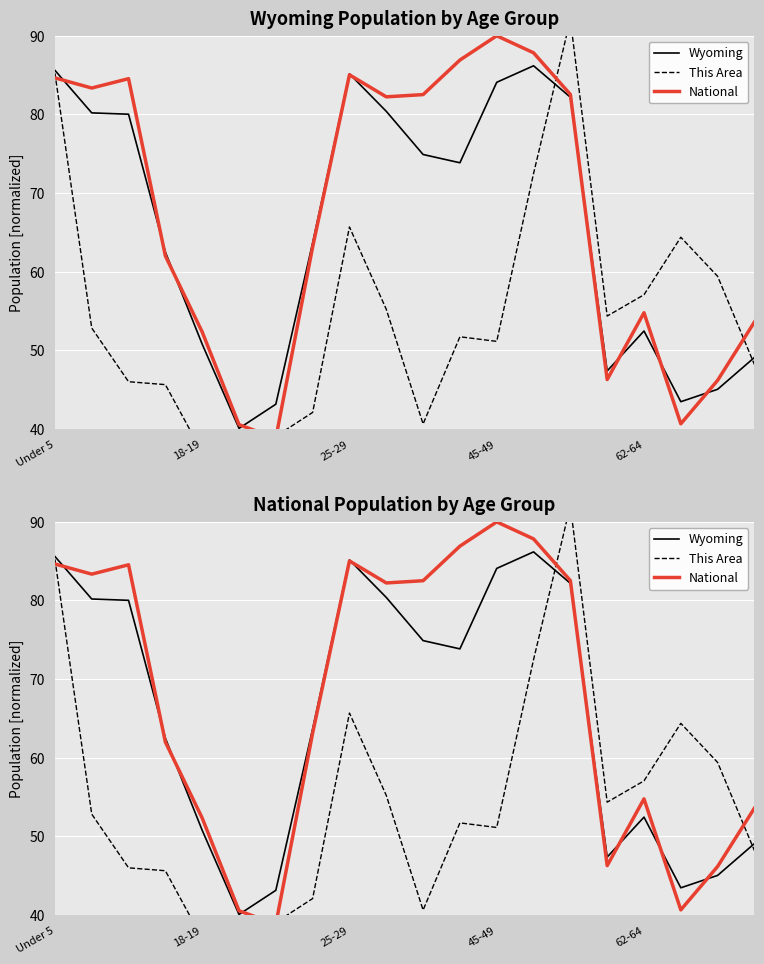

The National series shows 63.1 at 7. True or false?

True